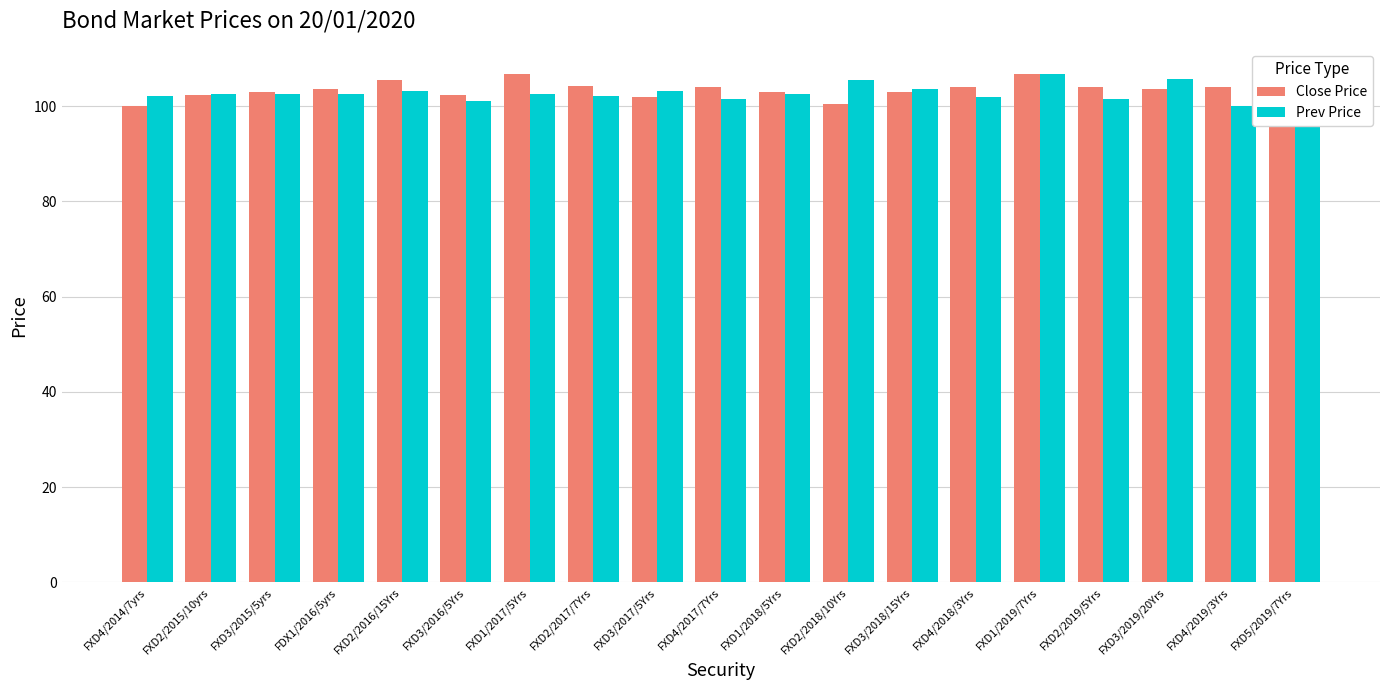

Reading left to right, transcribe all the data shown in this chart.

Close Price: FXD4/2014/7yrs=100.1	FXD2/2015/10yrs=102.3	FXD3/2015/5yrs=103.0	FDX1/2016/5yrs=103.6	FXD2/2016/15Yrs=105.5	FXD3/2016/5Yrs=102.3	FXD1/2017/5Yrs=106.7	FXD2/2017/7Yrs=104.2	FXD3/2017/5Yrs=102.0	FXD4/2017/7Yrs=104.0	FXD1/2018/5Yrs=103.0	FXD2/2018/10Yrs=100.4	FXD3/2018/15Yrs=103.0	FXD4/2018/3Yrs=104.0	FXD1/2019/7Yrs=106.7	FXD2/2019/5Yrs=104.0	FXD3/2019/20Yrs=103.5	FXD4/2019/3Yrs=104.0	FXD5/2019/7Yrs=101.5
Prev Price: FXD4/2014/7yrs=102.1	FXD2/2015/10yrs=102.5	FXD3/2015/5yrs=102.6	FDX1/2016/5yrs=102.5	FXD2/2016/15Yrs=103.2	FXD3/2016/5Yrs=101.0	FXD1/2017/5Yrs=102.6	FXD2/2017/7Yrs=102.1	FXD3/2017/5Yrs=103.2	FXD4/2017/7Yrs=101.5	FXD1/2018/5Yrs=102.6	FXD2/2018/10Yrs=105.5	FXD3/2018/15Yrs=103.5	FXD4/2018/3Yrs=101.9	FXD1/2019/7Yrs=106.7	FXD2/2019/5Yrs=101.5	FXD3/2019/20Yrs=105.8	FXD4/2019/3Yrs=100.0	FXD5/2019/7Yrs=100.0